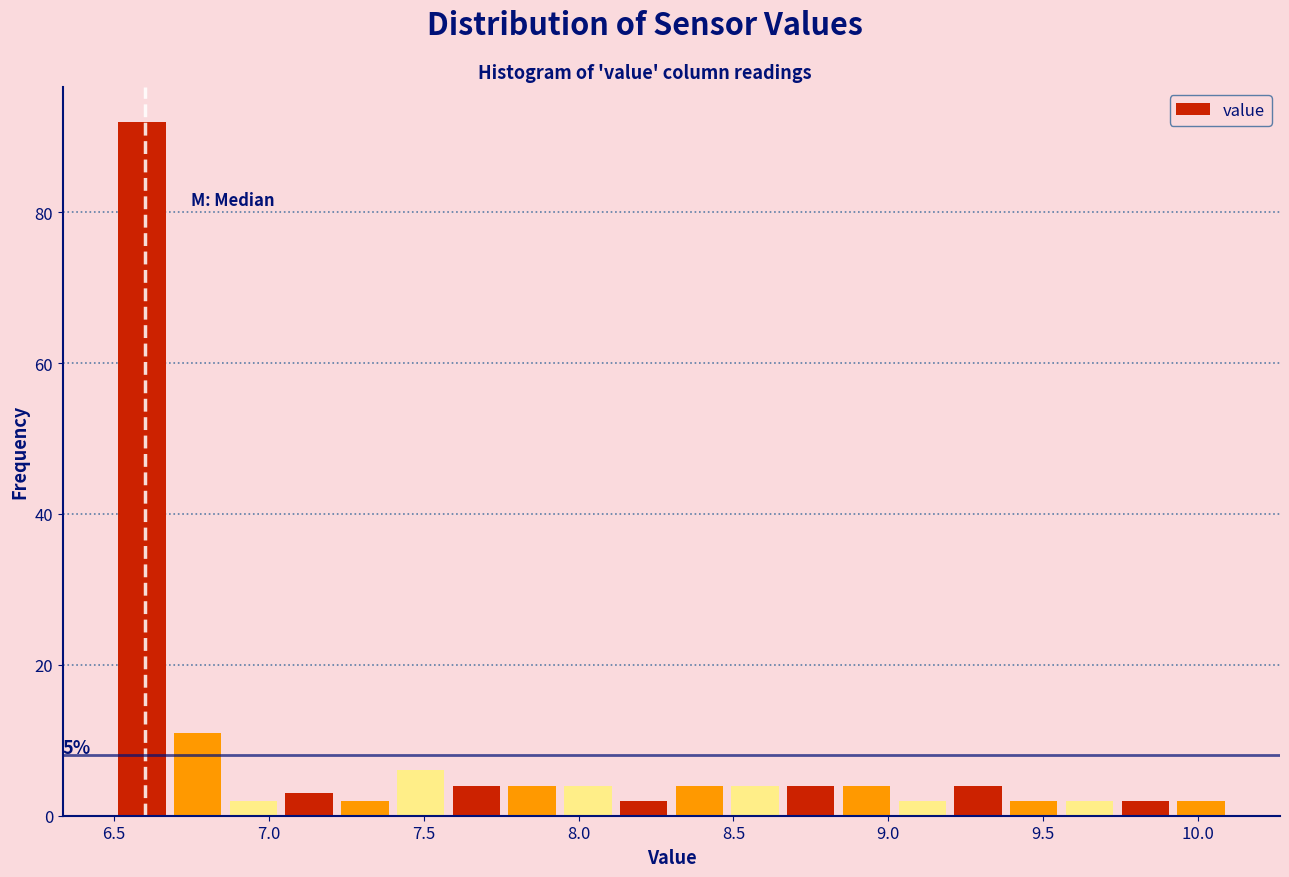

Around what value on the x-axis is the tallest bar? Give the approximate position of its centre, as read against the axis.

6.60